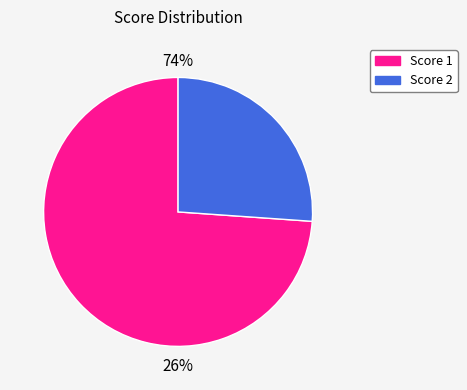

Which slice is the smallest?

Score 2